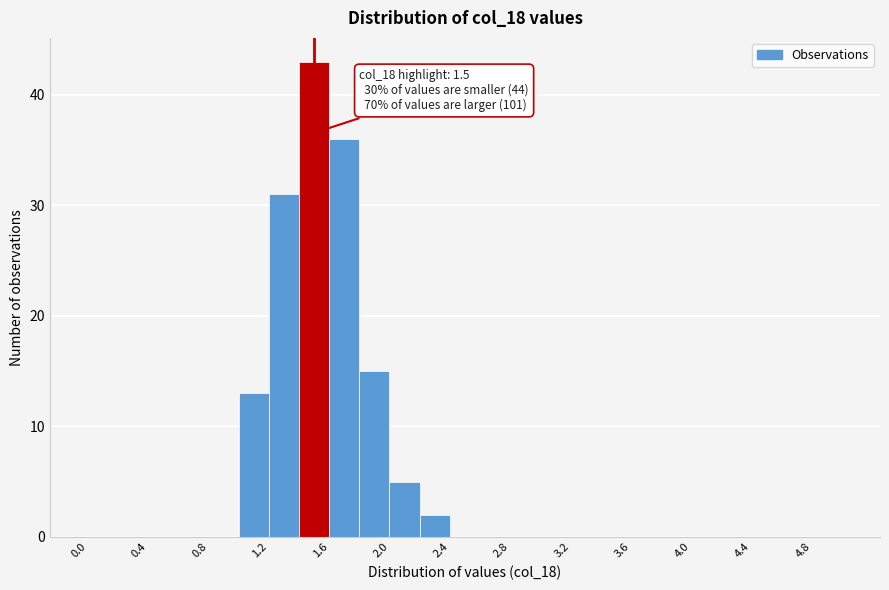

Over which range of the x-axis is the bar tallest?

1.4 to 1.6